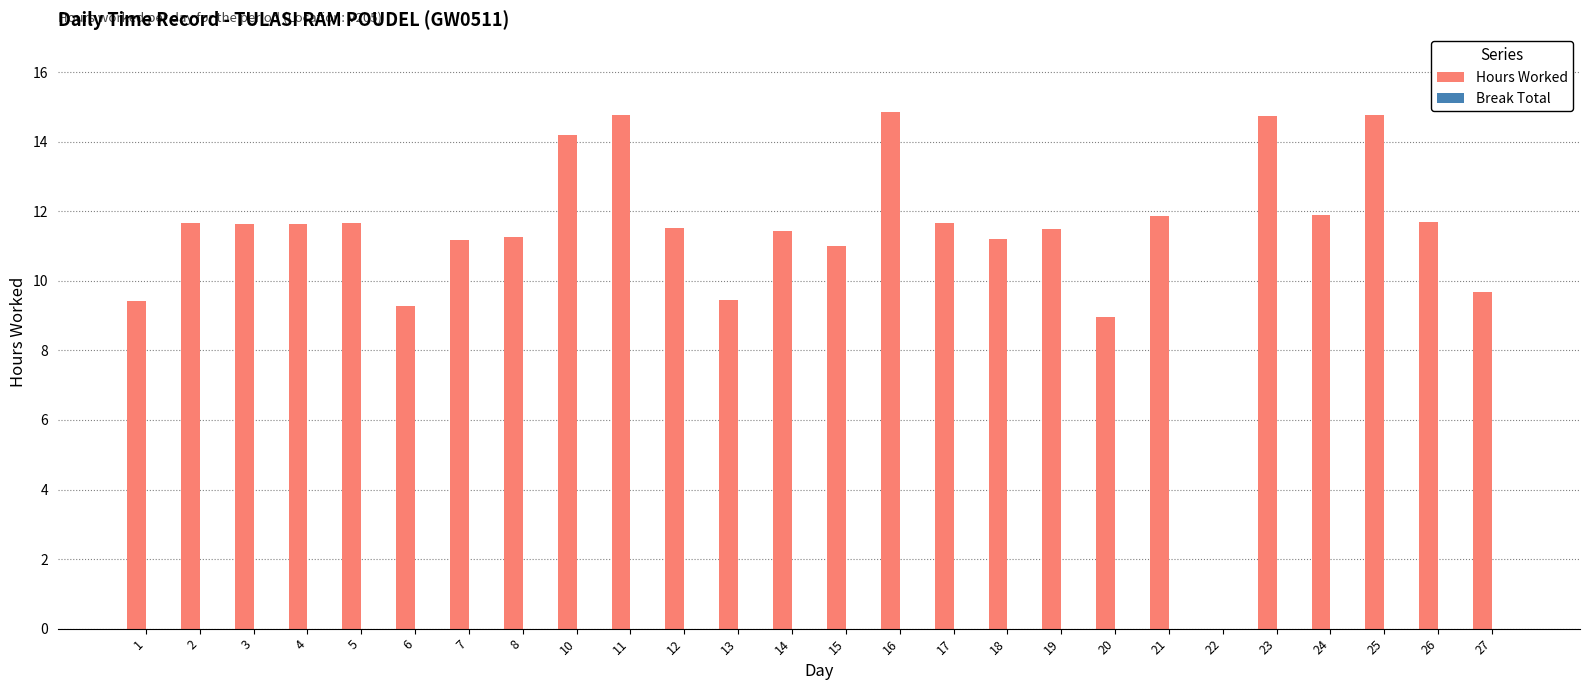

What is the sum of all values?

292.9